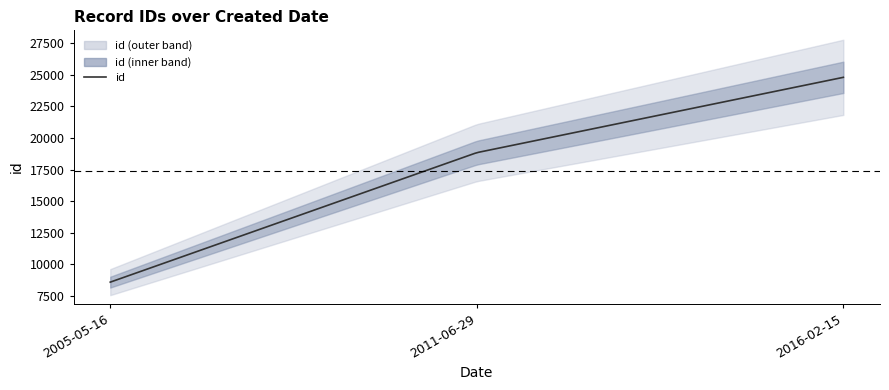

At which category does the chart reach its peak across all series?

2016-02-15